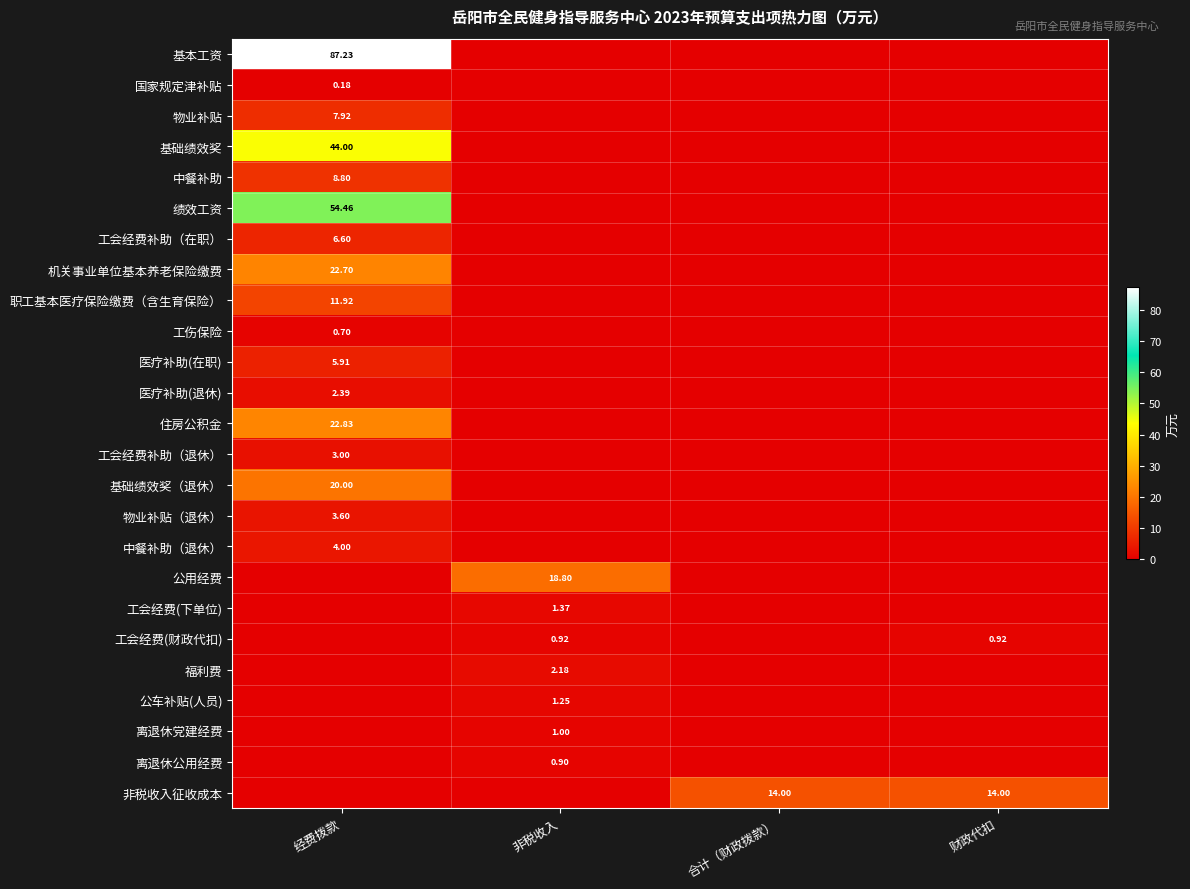

Which series has the largest total across all categories?

基本工资